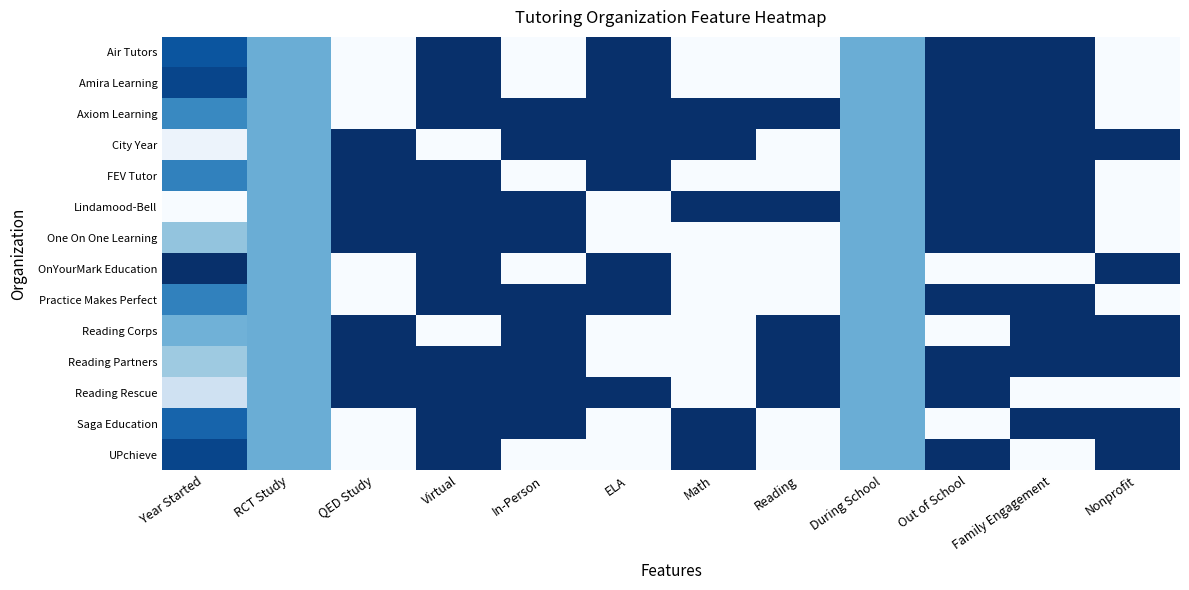

Reading left to right, what are all the values shown in this chart?

Air Tutors: Year Started=0.9	RCT Study=0.5	QED Study=0.0	Virtual=1.0	In-Person=0.0	ELA=1.0	Math=0.0	Reading=0.0	During School=0.5	Out of School=1.0	Family Engagement=1.0	Nonprofit=0.0
Amira Learning: Year Started=0.9	RCT Study=0.5	QED Study=0.0	Virtual=1.0	In-Person=0.0	ELA=1.0	Math=0.0	Reading=0.0	During School=0.5	Out of School=1.0	Family Engagement=1.0	Nonprofit=0.0
Axiom Learning: Year Started=0.7	RCT Study=0.5	QED Study=0.0	Virtual=1.0	In-Person=1.0	ELA=1.0	Math=1.0	Reading=1.0	During School=0.5	Out of School=1.0	Family Engagement=1.0	Nonprofit=0.0
City Year: Year Started=0.1	RCT Study=0.5	QED Study=1.0	Virtual=0.0	In-Person=1.0	ELA=1.0	Math=1.0	Reading=0.0	During School=0.5	Out of School=1.0	Family Engagement=1.0	Nonprofit=1.0
FEV Tutor: Year Started=0.7	RCT Study=0.5	QED Study=1.0	Virtual=1.0	In-Person=0.0	ELA=1.0	Math=0.0	Reading=0.0	During School=0.5	Out of School=1.0	Family Engagement=1.0	Nonprofit=0.0
Lindamood-Bell: Year Started=0.0	RCT Study=0.5	QED Study=1.0	Virtual=1.0	In-Person=1.0	ELA=0.0	Math=1.0	Reading=1.0	During School=0.5	Out of School=1.0	Family Engagement=1.0	Nonprofit=0.0
One On One Learning: Year Started=0.4	RCT Study=0.5	QED Study=1.0	Virtual=1.0	In-Person=1.0	ELA=0.0	Math=0.0	Reading=0.0	During School=0.5	Out of School=1.0	Family Engagement=1.0	Nonprofit=0.0
OnYourMark Education: Year Started=1.0	RCT Study=0.5	QED Study=0.0	Virtual=1.0	In-Person=0.0	ELA=1.0	Math=0.0	Reading=0.0	During School=0.5	Out of School=0.0	Family Engagement=0.0	Nonprofit=1.0
Practice Makes Perfect: Year Started=0.7	RCT Study=0.5	QED Study=0.0	Virtual=1.0	In-Person=1.0	ELA=1.0	Math=0.0	Reading=0.0	During School=0.5	Out of School=1.0	Family Engagement=1.0	Nonprofit=0.0
Reading Corps: Year Started=0.5	RCT Study=0.5	QED Study=1.0	Virtual=0.0	In-Person=1.0	ELA=0.0	Math=0.0	Reading=1.0	During School=0.5	Out of School=0.0	Family Engagement=1.0	Nonprofit=1.0
Reading Partners: Year Started=0.4	RCT Study=0.5	QED Study=1.0	Virtual=1.0	In-Person=1.0	ELA=0.0	Math=0.0	Reading=1.0	During School=0.5	Out of School=1.0	Family Engagement=1.0	Nonprofit=1.0
Reading Rescue: Year Started=0.2	RCT Study=0.5	QED Study=1.0	Virtual=1.0	In-Person=1.0	ELA=1.0	Math=0.0	Reading=1.0	During School=0.5	Out of School=1.0	Family Engagement=0.0	Nonprofit=0.0
Saga Education: Year Started=0.8	RCT Study=0.5	QED Study=0.0	Virtual=1.0	In-Person=1.0	ELA=0.0	Math=1.0	Reading=0.0	During School=0.5	Out of School=0.0	Family Engagement=1.0	Nonprofit=1.0
UPchieve: Year Started=0.9	RCT Study=0.5	QED Study=0.0	Virtual=1.0	In-Person=0.0	ELA=0.0	Math=1.0	Reading=0.0	During School=0.5	Out of School=1.0	Family Engagement=0.0	Nonprofit=1.0